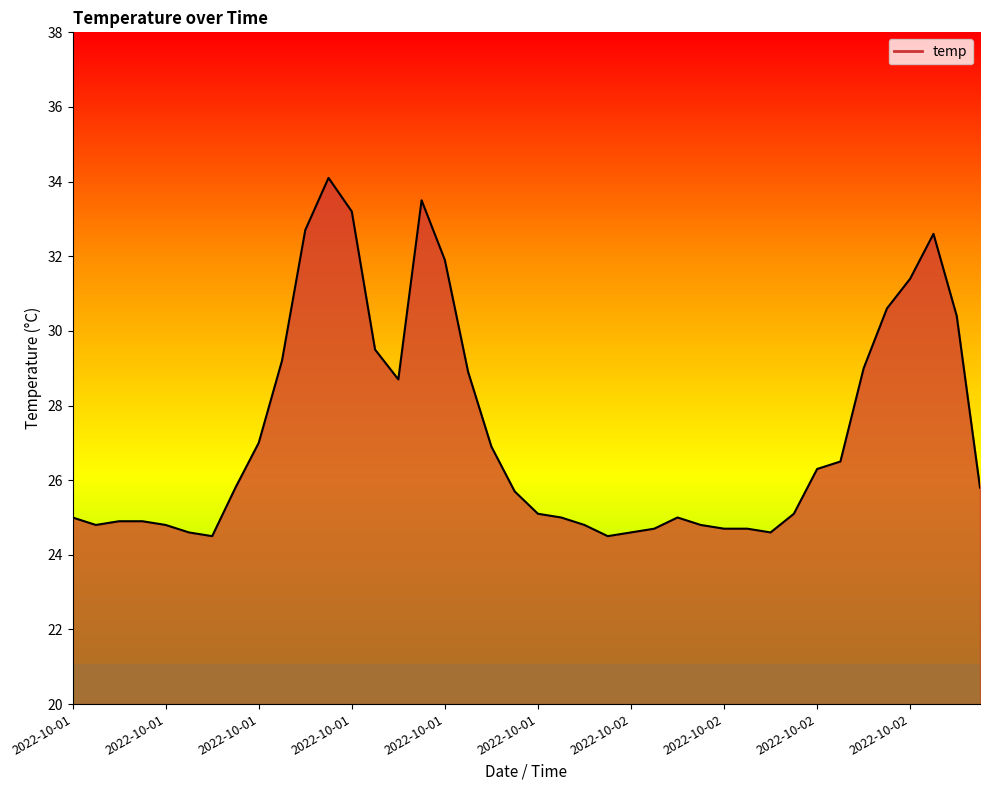

Reading right to left, list all the values displayed in this chart.

25.8	30.4	32.6	31.4	30.6	29.0	26.5	26.3	25.1	24.6	24.7	24.7	24.8	25.0	24.7	24.6	24.5	24.8	25.0	25.1	25.7	26.9	28.9	31.9	33.5	28.7	29.5	33.2	34.1	32.7	29.2	27.0	25.8	24.5	24.6	24.8	24.9	24.9	24.8	25.0